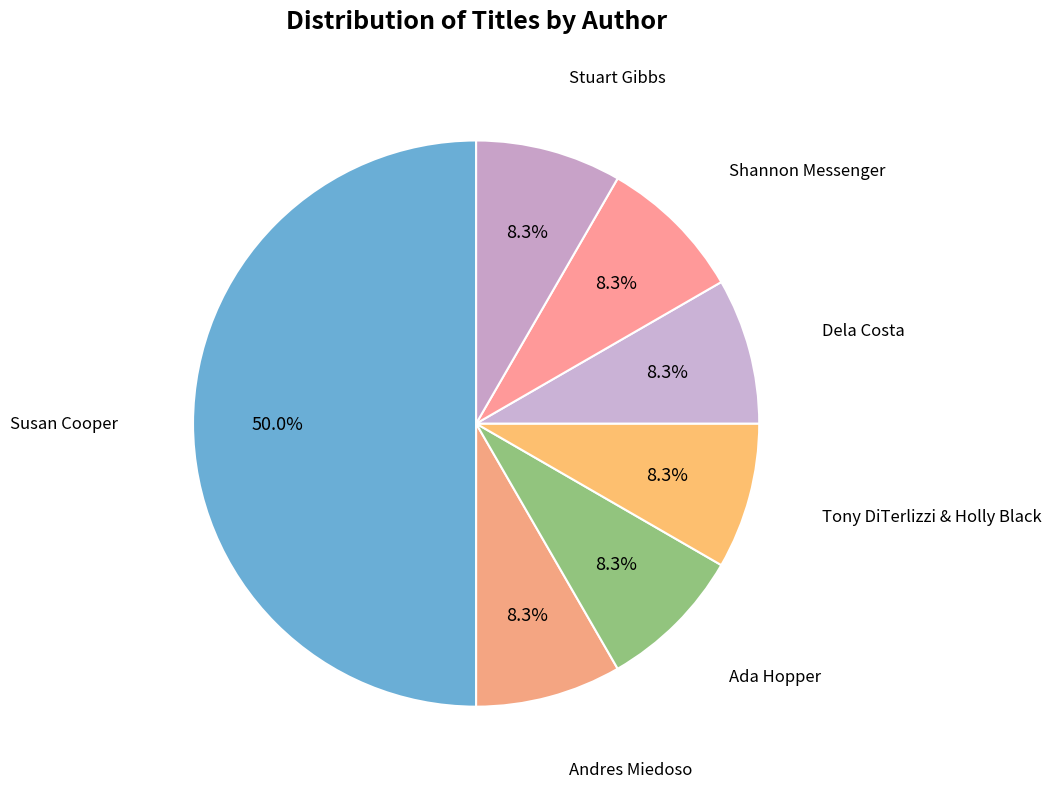

How many segments does this pie chart have?

7